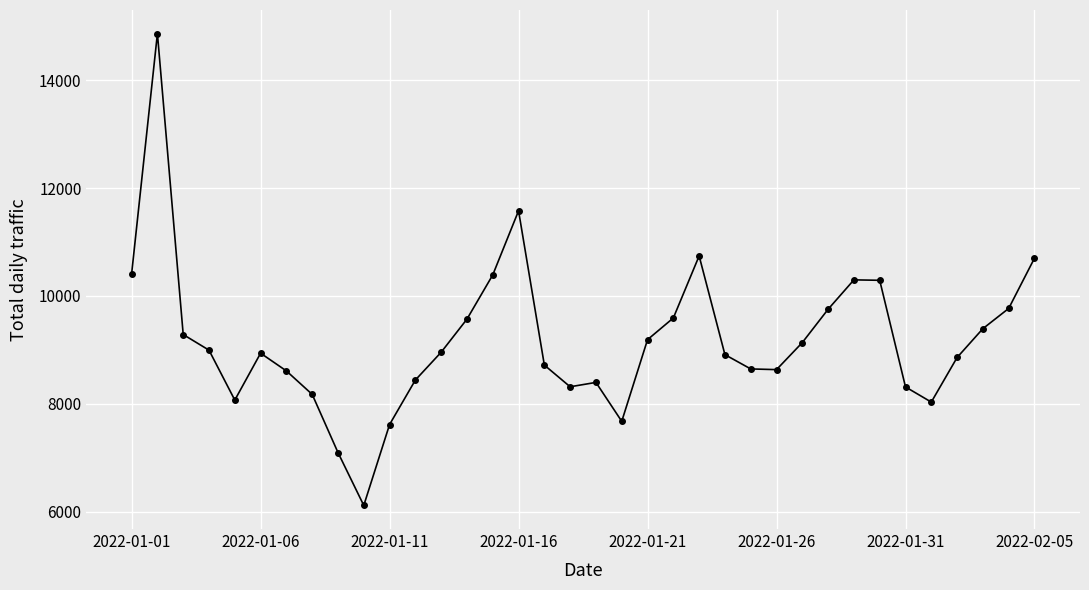

What is the greatest value displayed?

14866